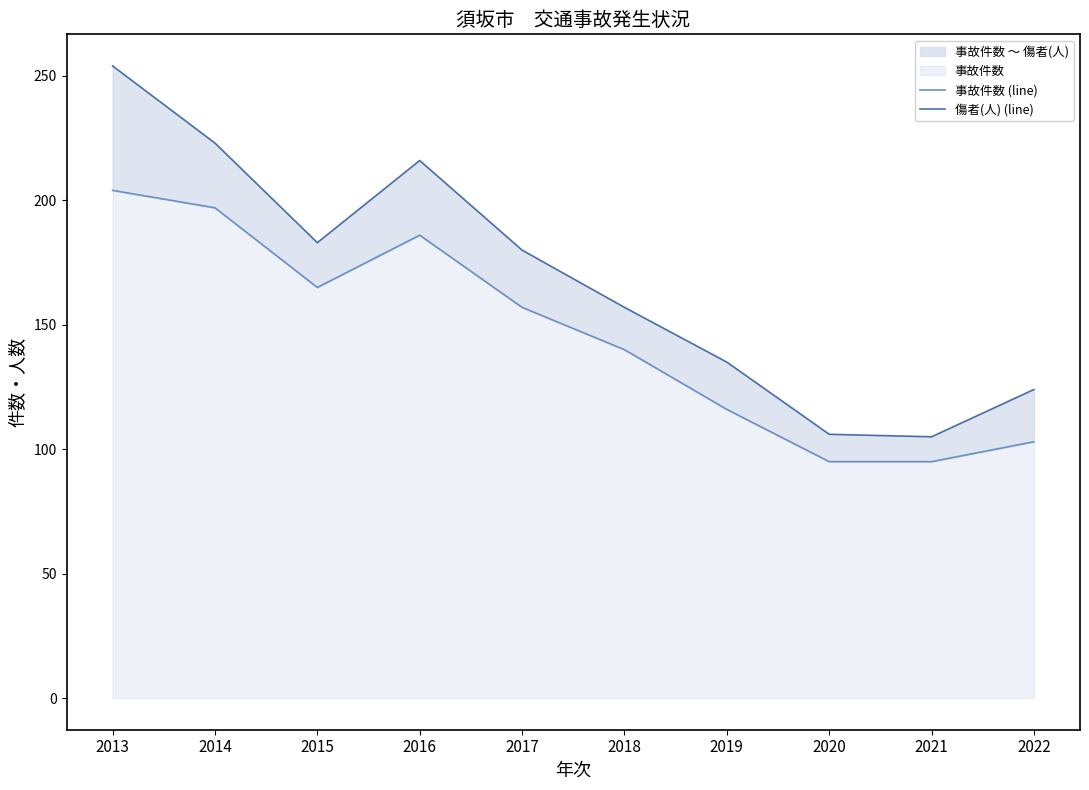

What is the sum of all 事故件数 (line) values?

1458